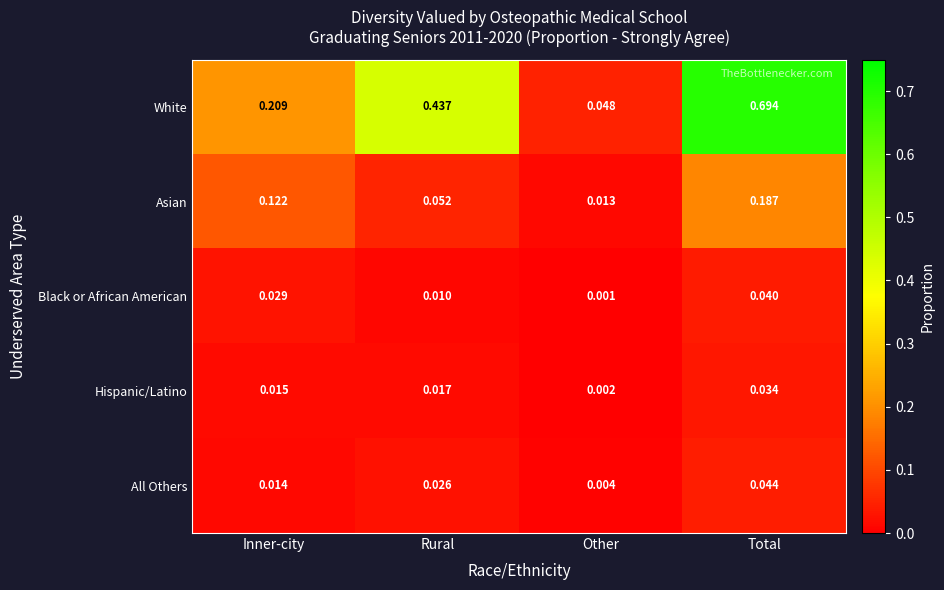

Count the number of categories in the chart.

4